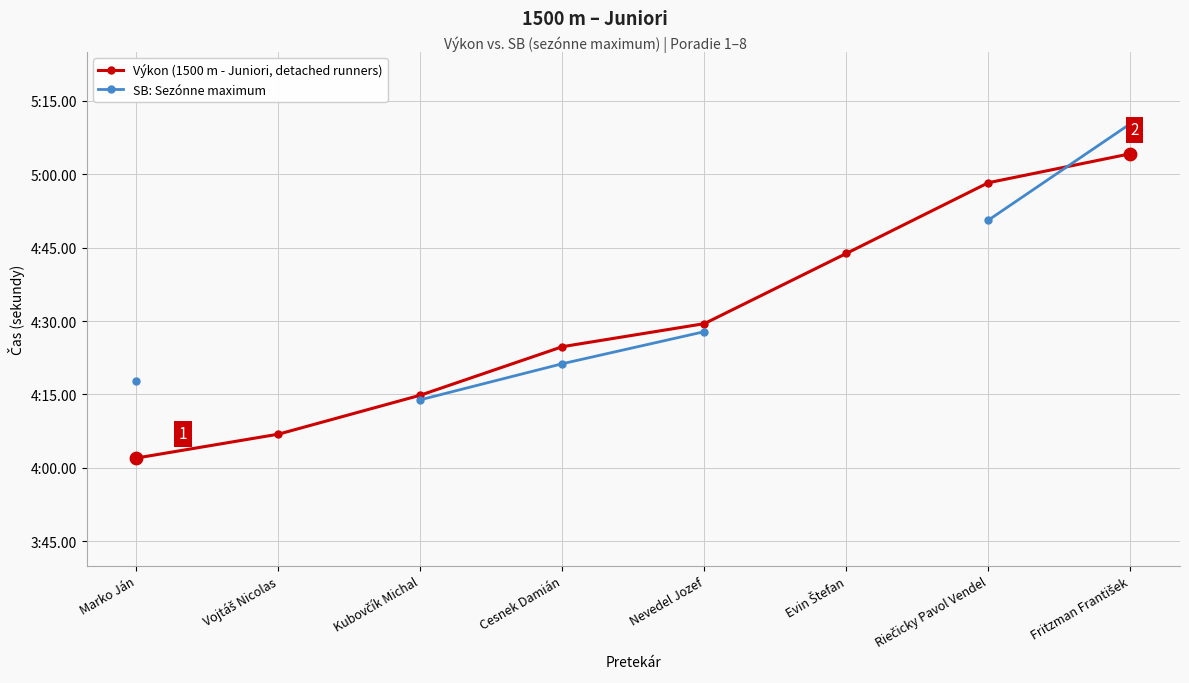

Which series has the largest total across all categories?

Výkon (1500 m - Juniori, detached runners)